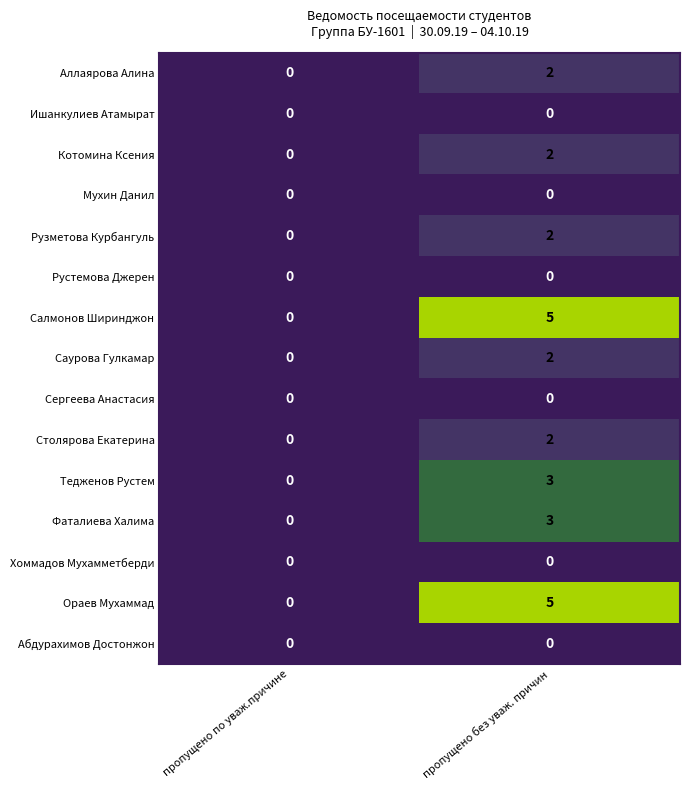

What is the maximum value shown in the chart?

5